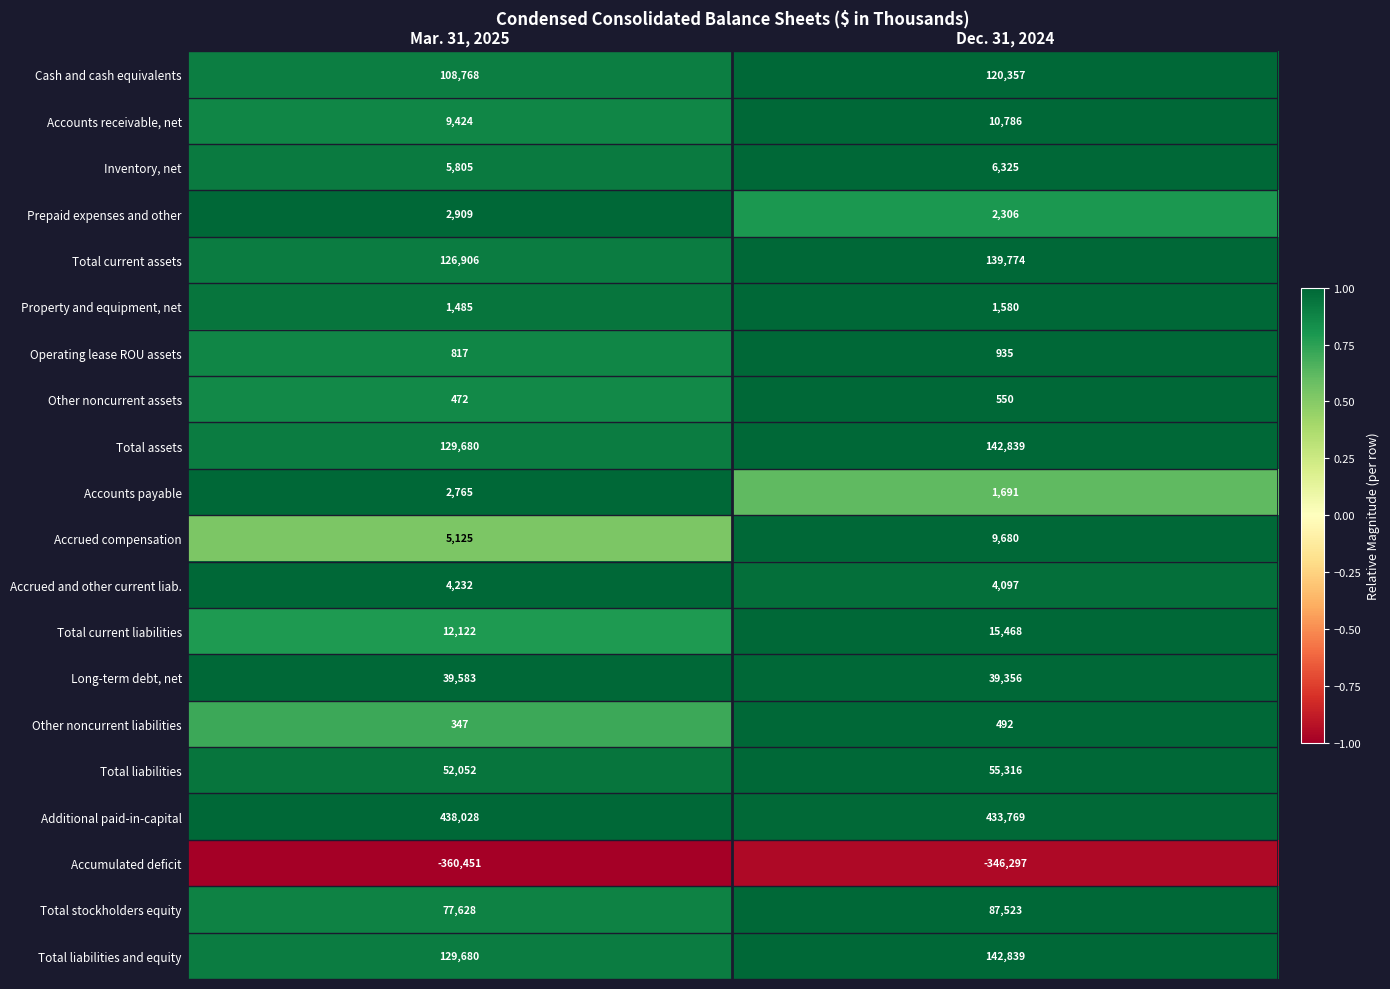

At which category does the chart reach its minimum across all series?

Mar. 31, 2025